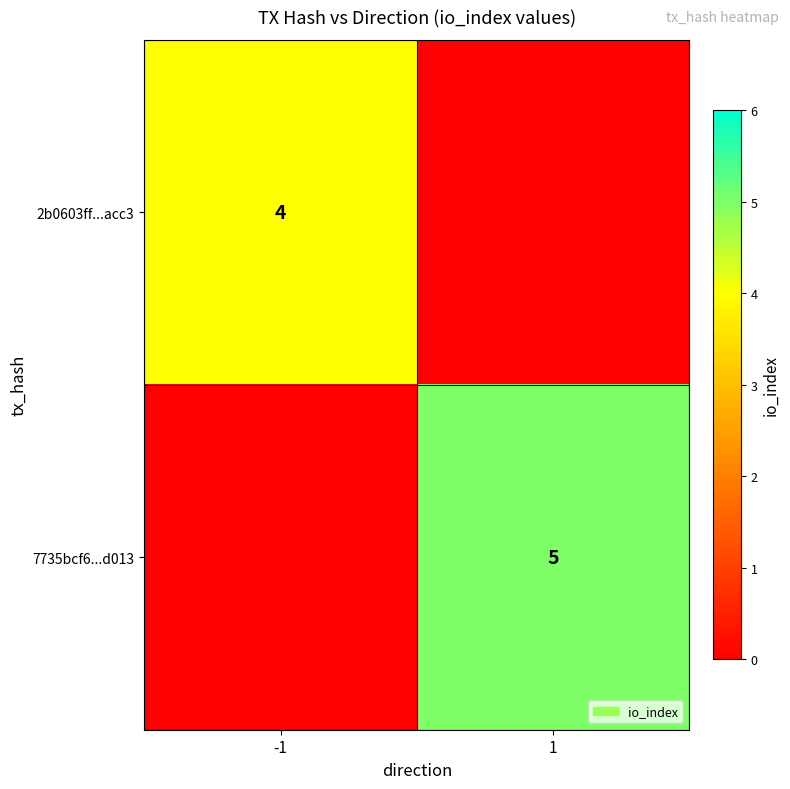

Is the value of 7735bcf6...d013 at 1 greater than the value of 2b0603ff...acc3 at -1?

Yes